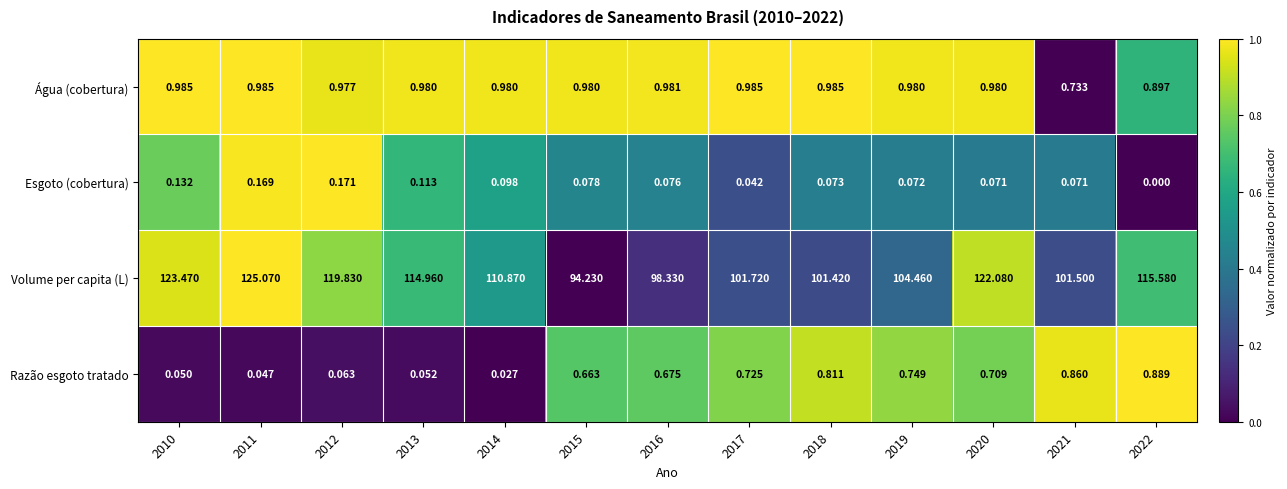

At 2022, list the series in order from smallest to largest.

Esgoto (cobertura), Razão esgoto tratado, Água (cobertura), Volume per capita (L)